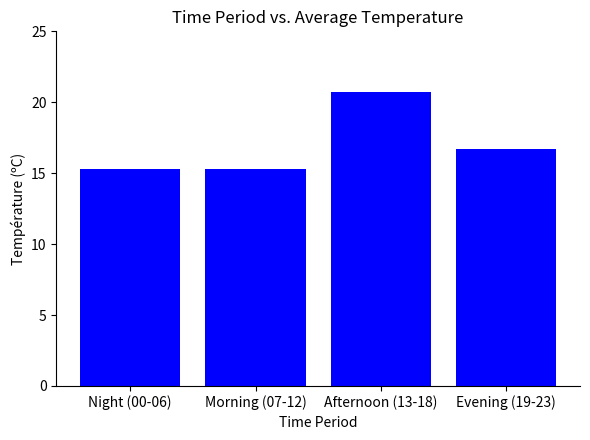

The chart shows a value of 9.4 at Morning (07-12). True or false?

False